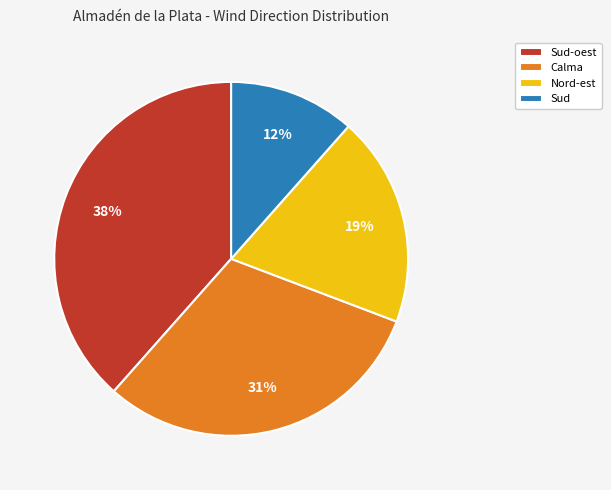

What percentage is the Nord-est slice, to the nearest percent?

19%